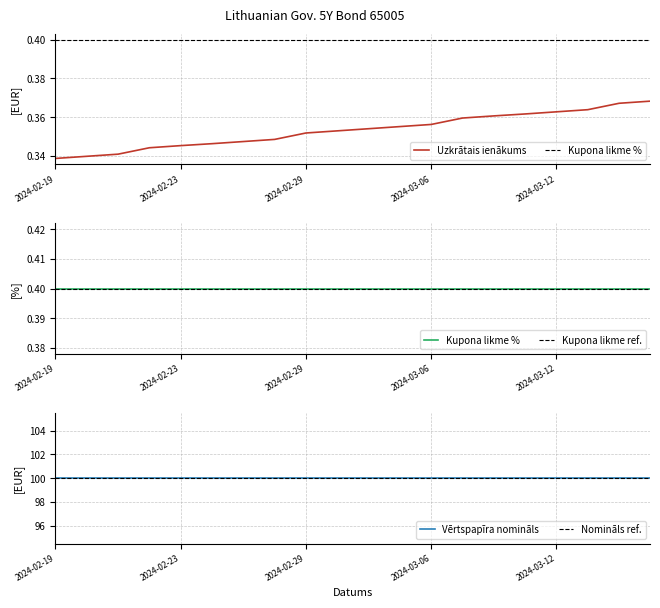

Which category has the lowest value across all series?

2024-02-19